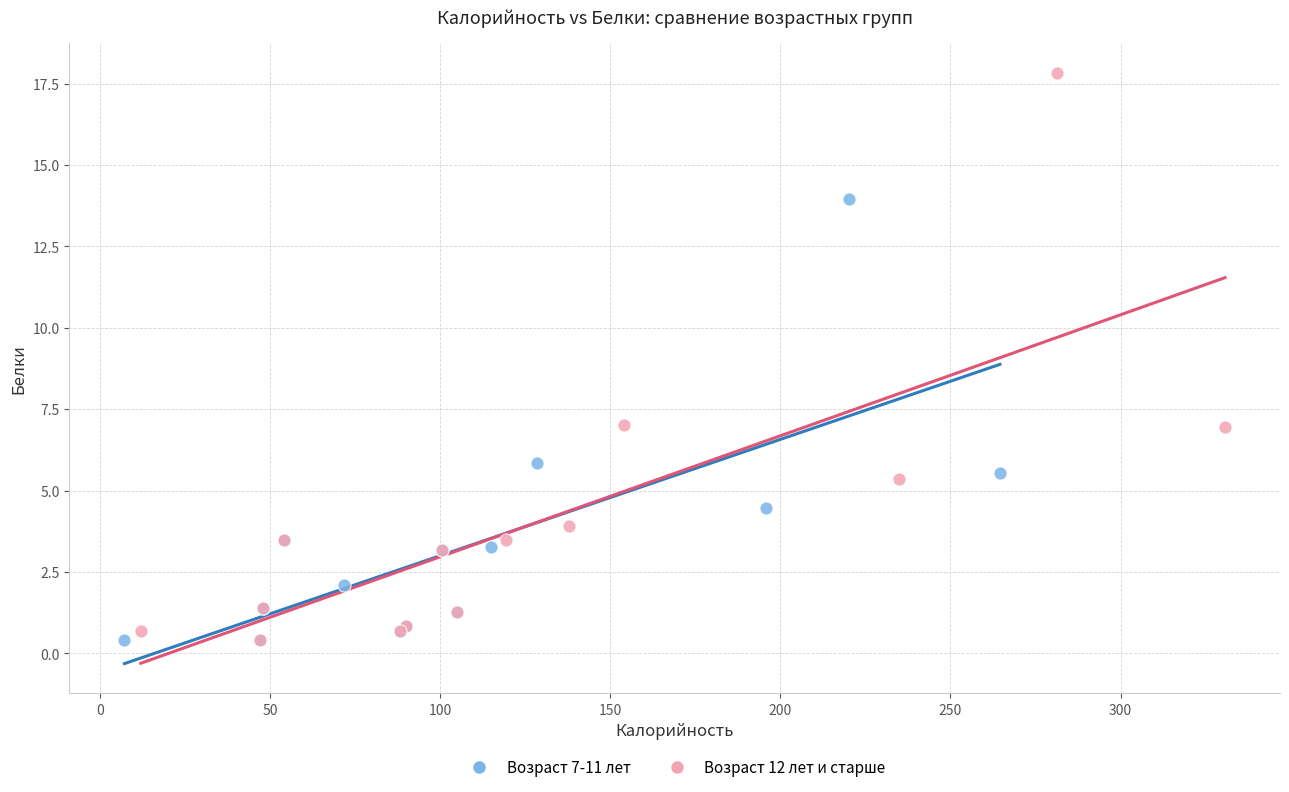

Which series has the widest spread of Y values?

Возраст 12 лет и старше